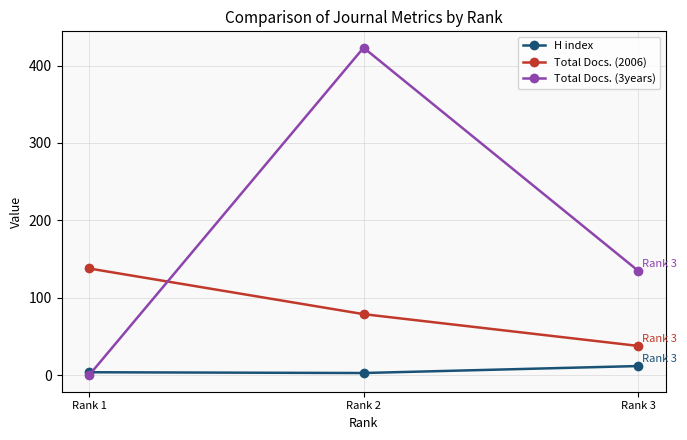

At which category is the sum across all series the highest?

Rank 2